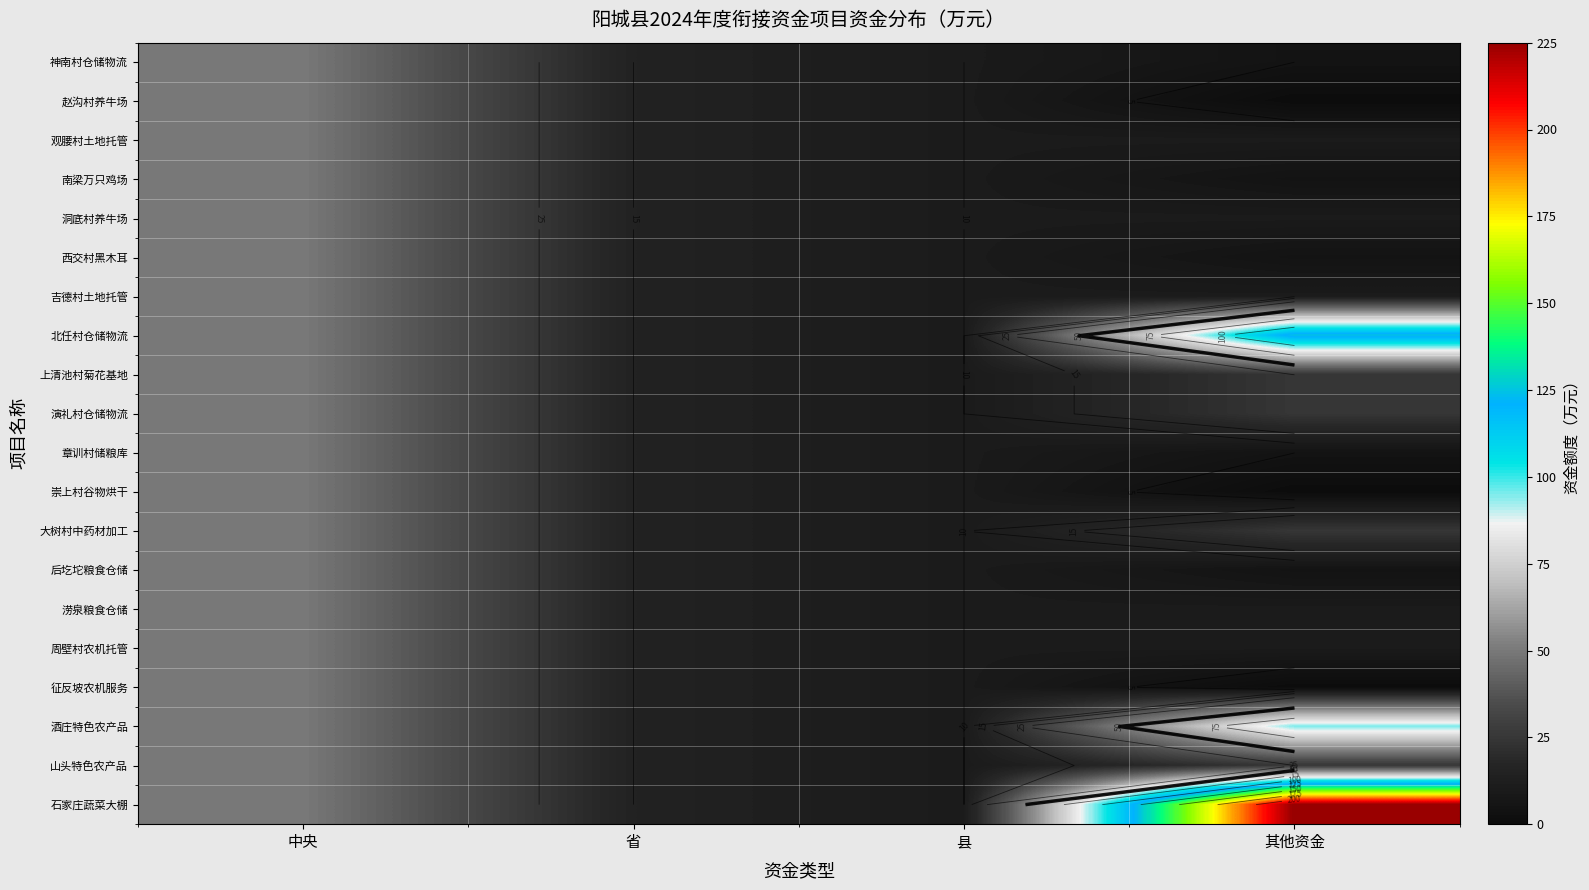

What is the average value of the 周壁村农机托管 series?

21